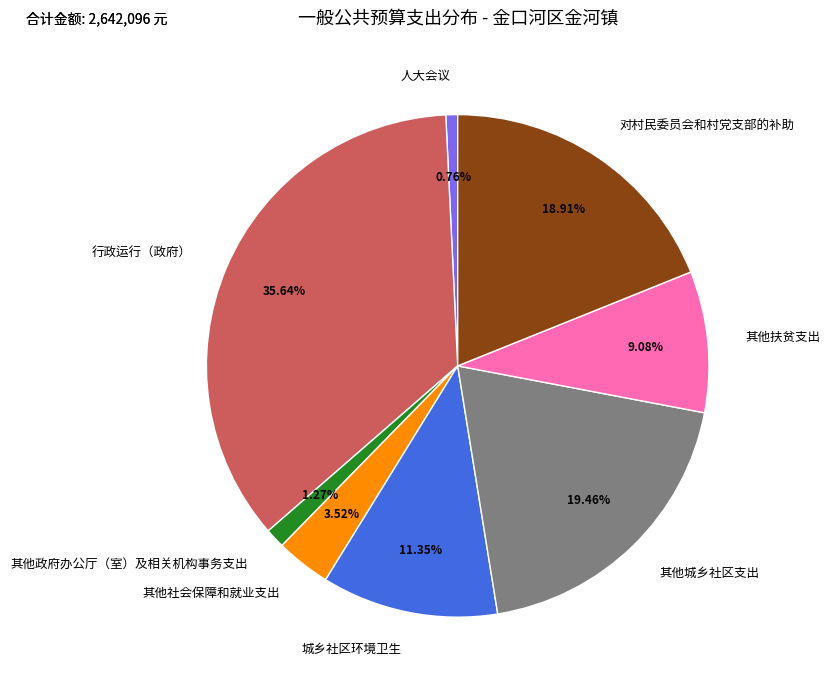

Count the number of slices in the pie.

8